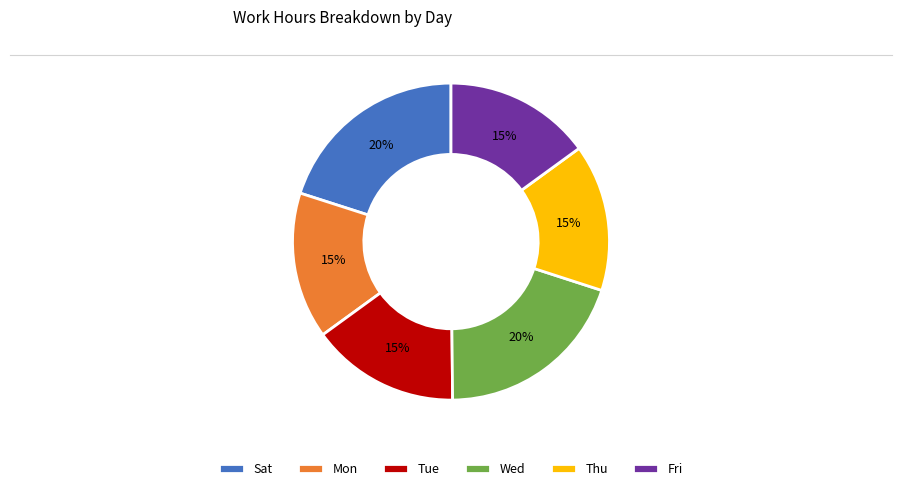

How many slices are in this pie chart?

6